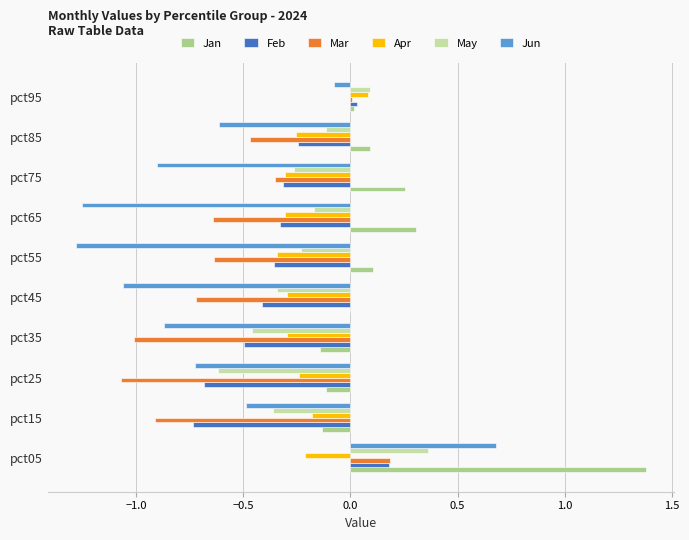

What is the total value across all series at pct35?

-3.3